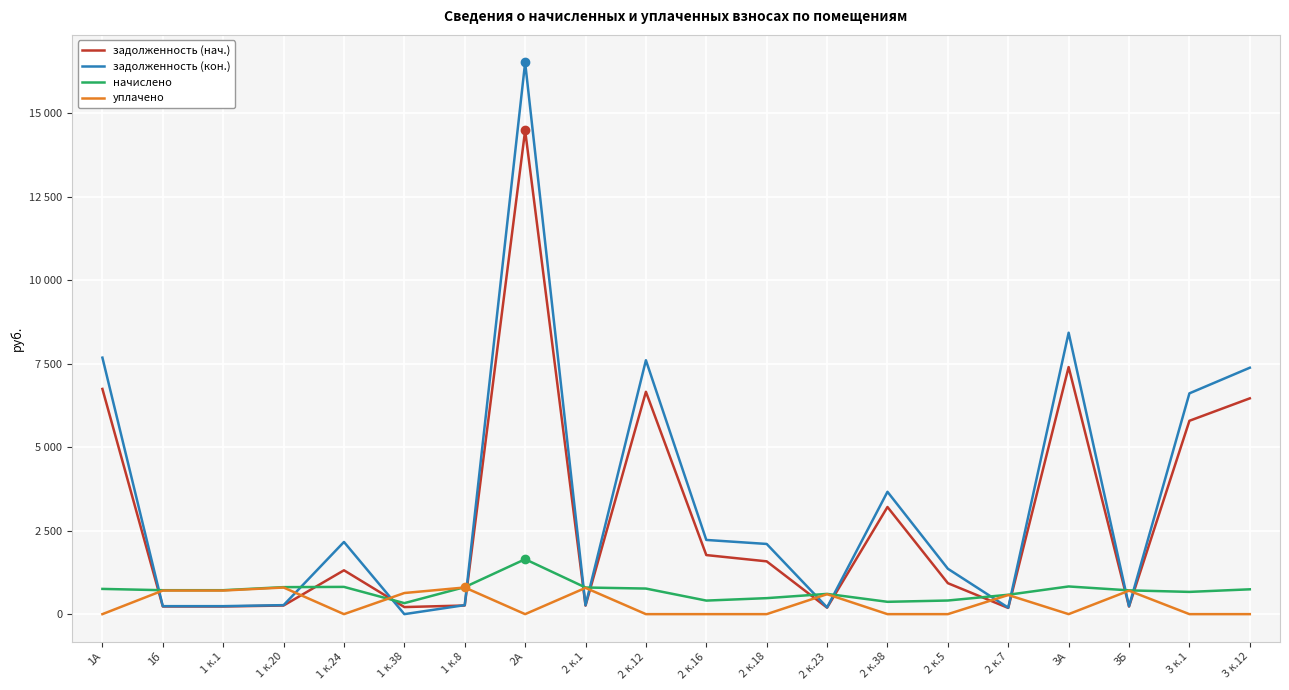

Which series has the widest spread of values?

задолженность (кон.)